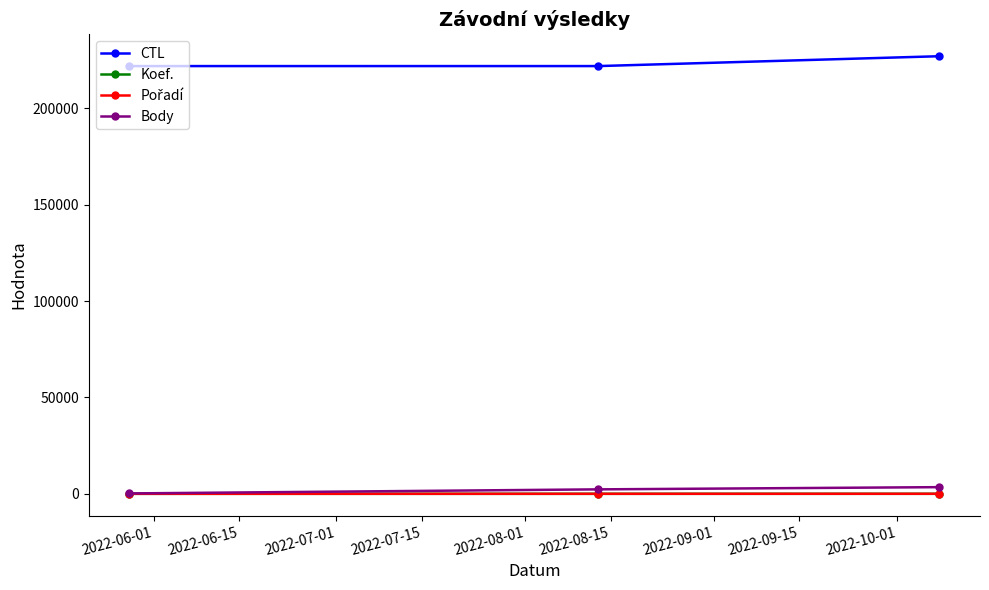

What is the highest value of the CTL series?

227021